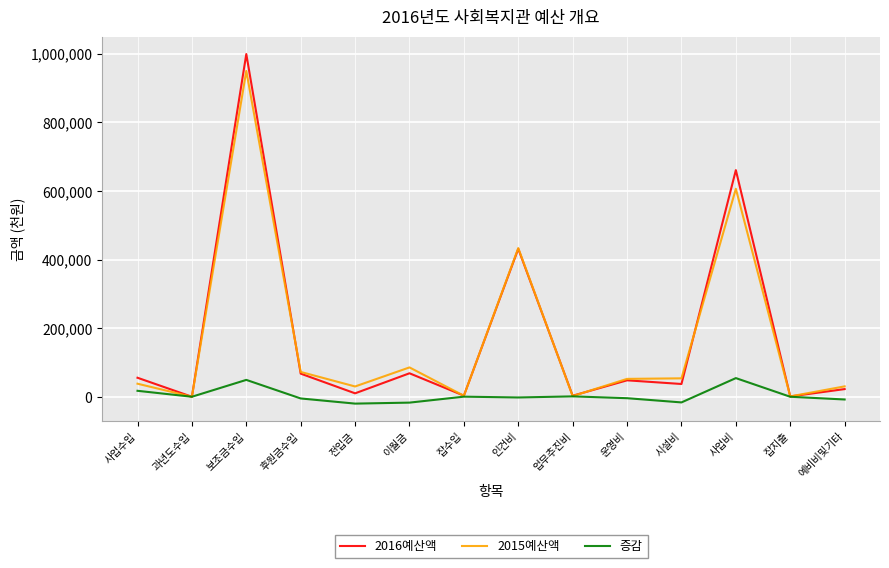

What is the difference between the maximum and minimum values in the 2016예산액 series?

999468